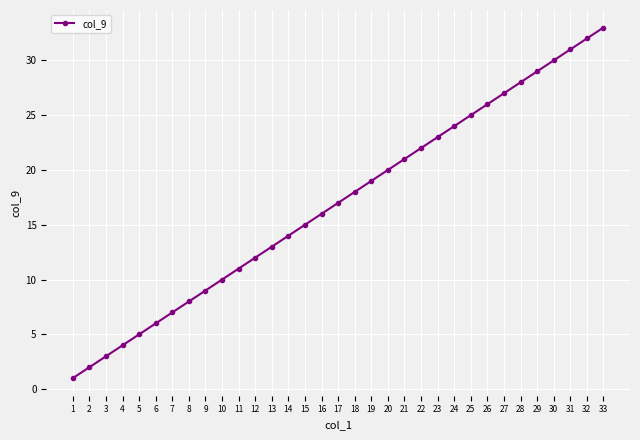

List the labels in order of value, smallest first.

1, 2, 3, 4, 5, 6, 7, 8, 9, 10, 11, 12, 13, 14, 15, 16, 17, 18, 19, 20, 21, 22, 23, 24, 25, 26, 27, 28, 29, 30, 31, 32, 33